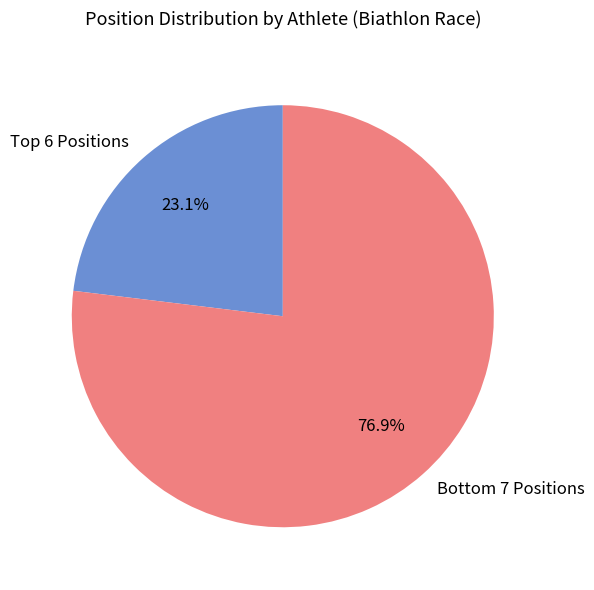

Is there a majority slice in this chart?

Yes